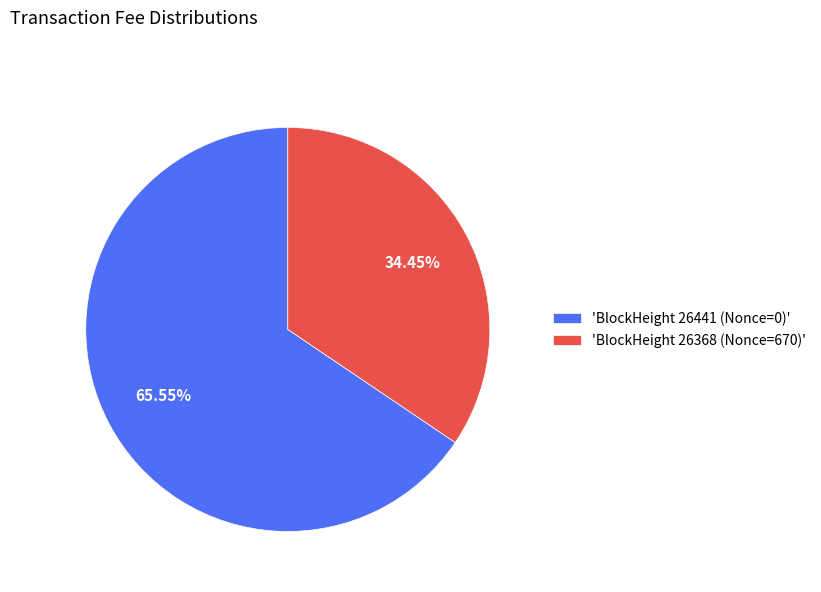

Is there any slice that represents more than half of the pie?

Yes